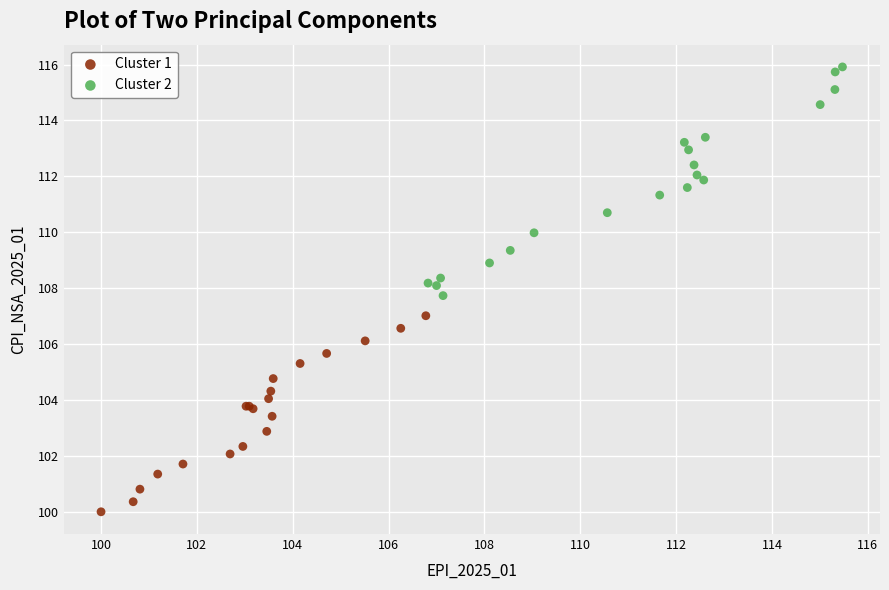

Which series has the largest Y range (max minus min)?

Cluster 2